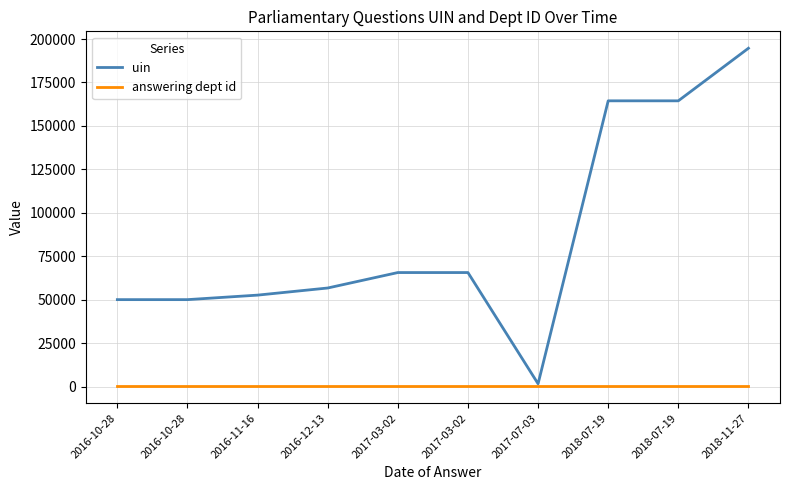

Which series has the largest range (max minus min)?

uin